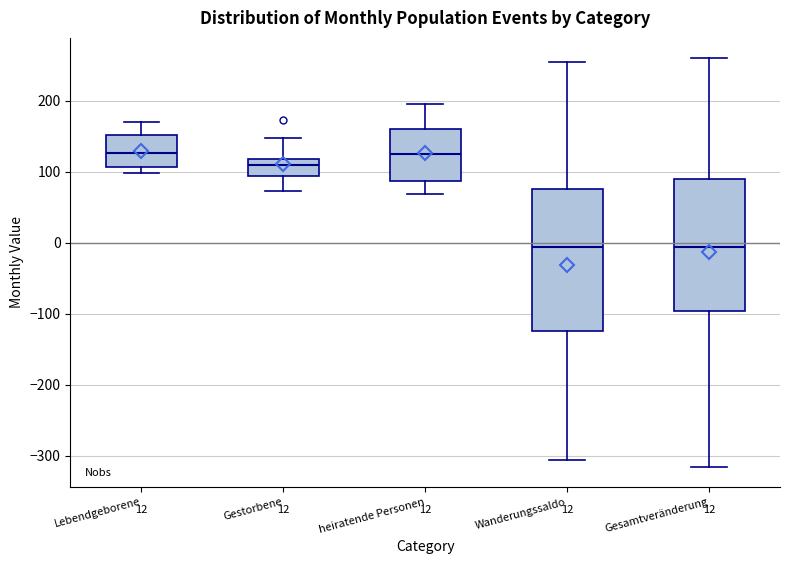

Comparing the boxes themselves (not the whiskers), which one is the tallest?

Wanderungssaldo